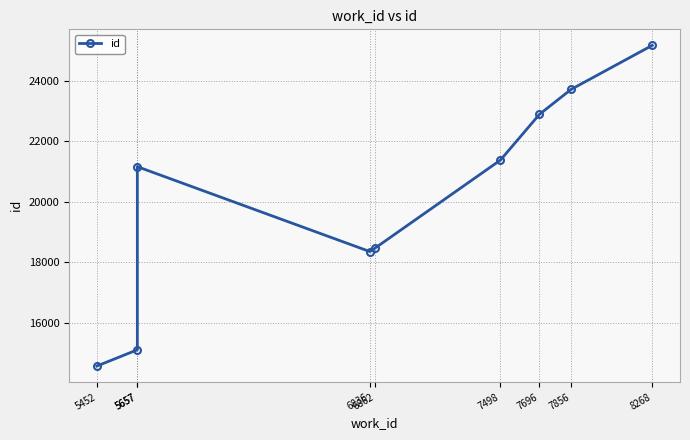

How many lines are shown in the chart?

1